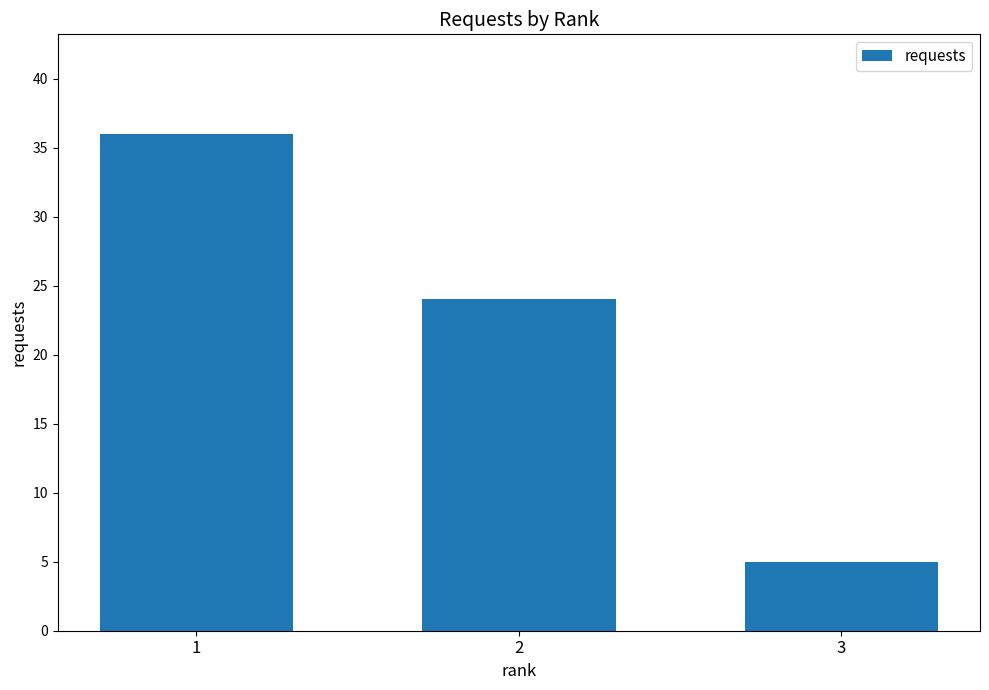

What is the difference between the values at 1 and 2?

12